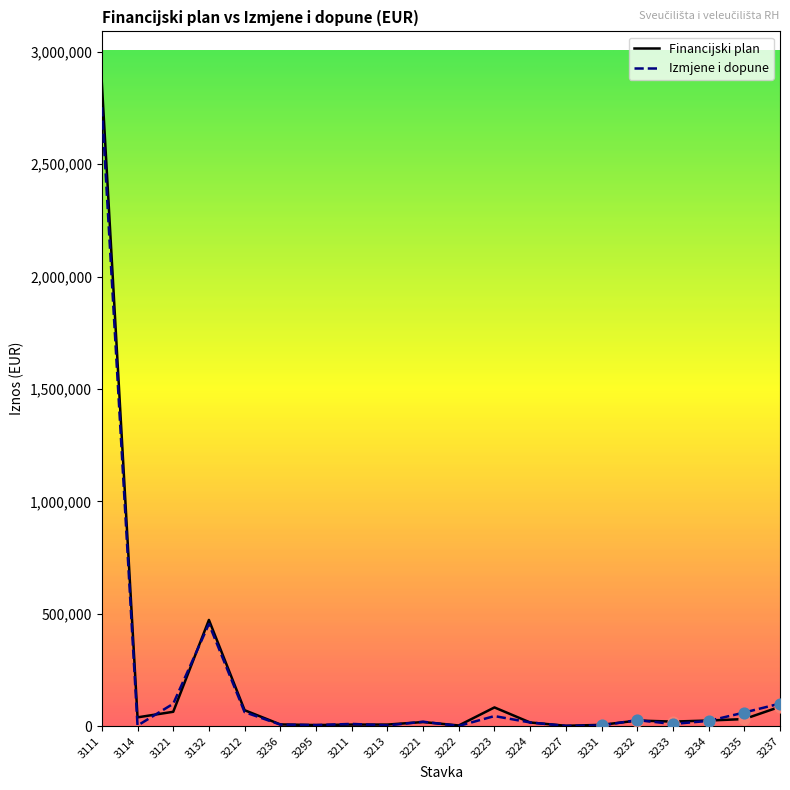

At how many categories does at least one series exceed 1366210?

1